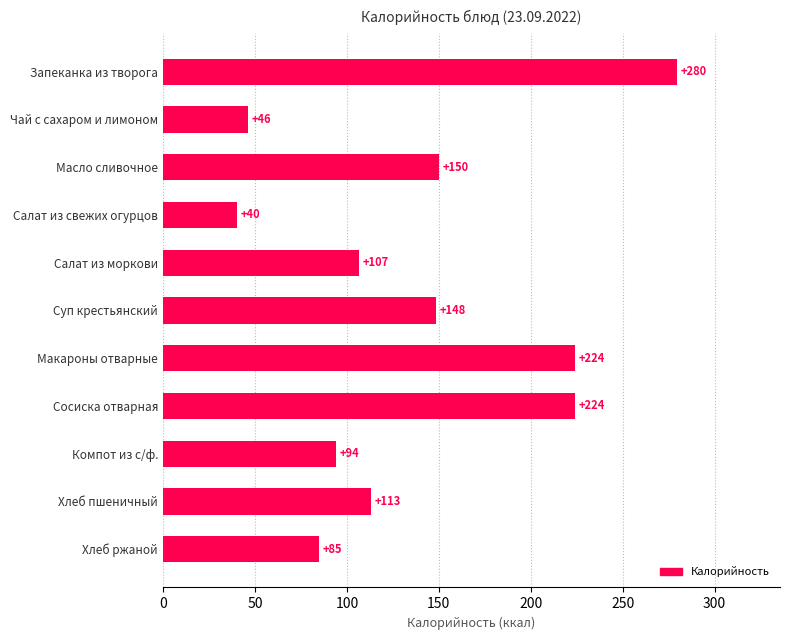

What is the minimum value shown in the chart?

40.4